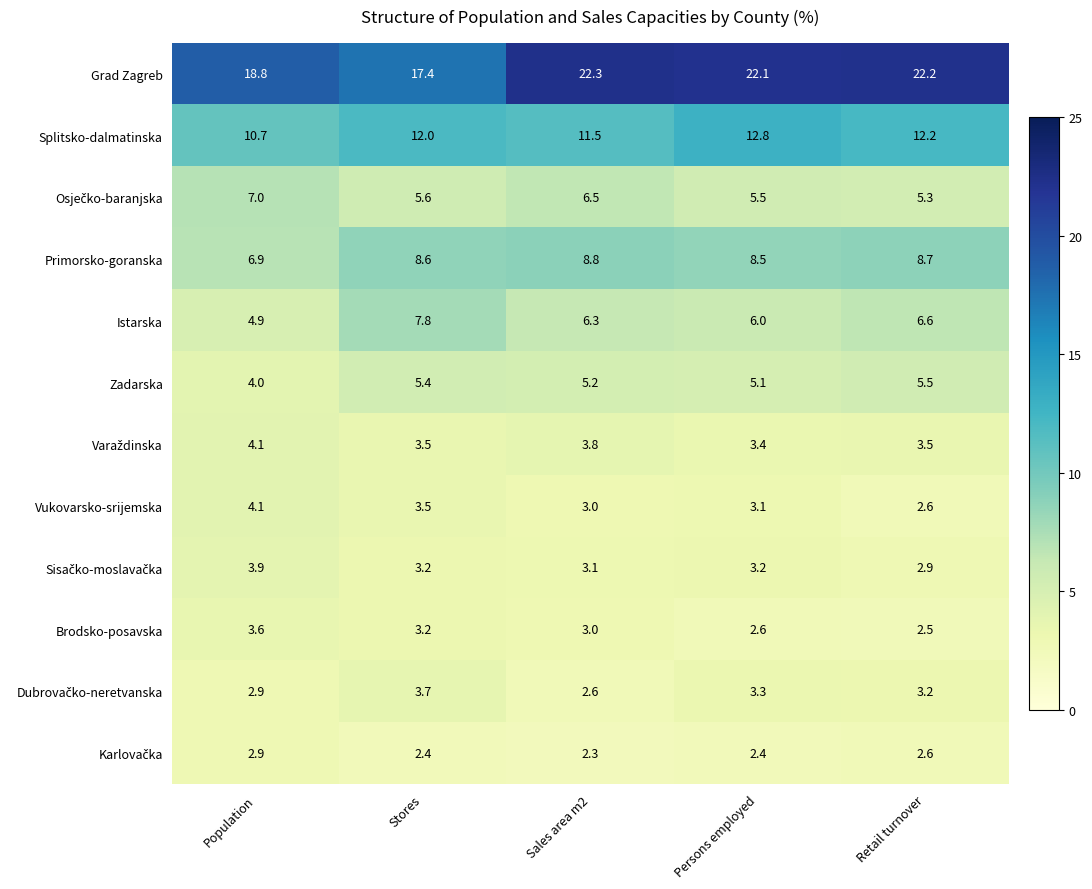

Count the number of data series in this chart.

12